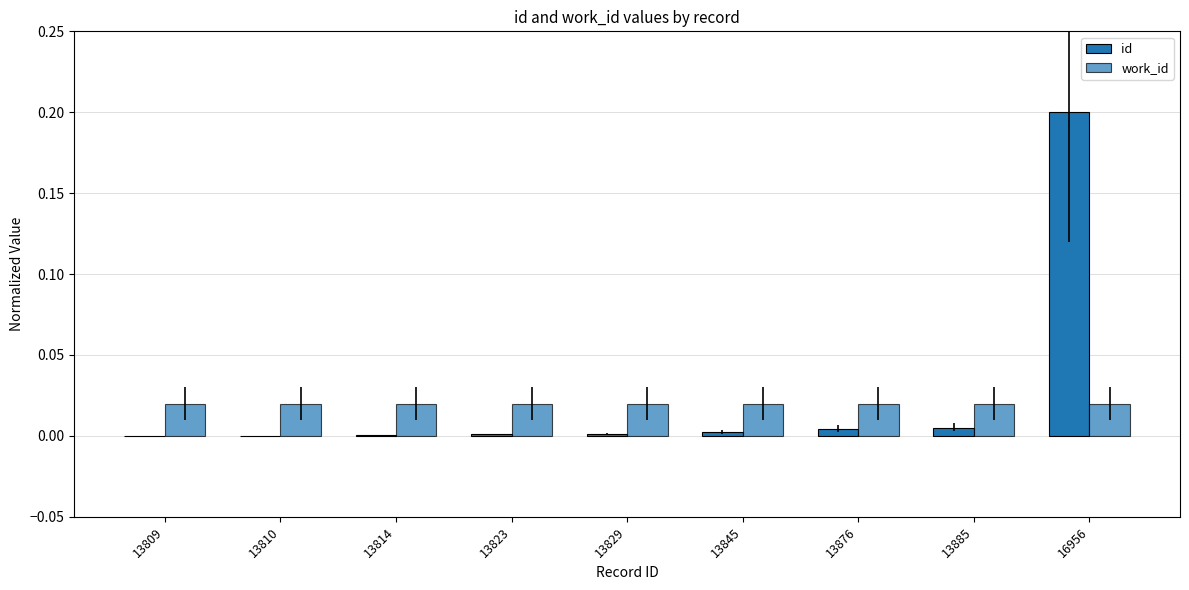

List the labels in order of work_id value, largest first.

13809, 13810, 13814, 13823, 13829, 13845, 13876, 13885, 16956